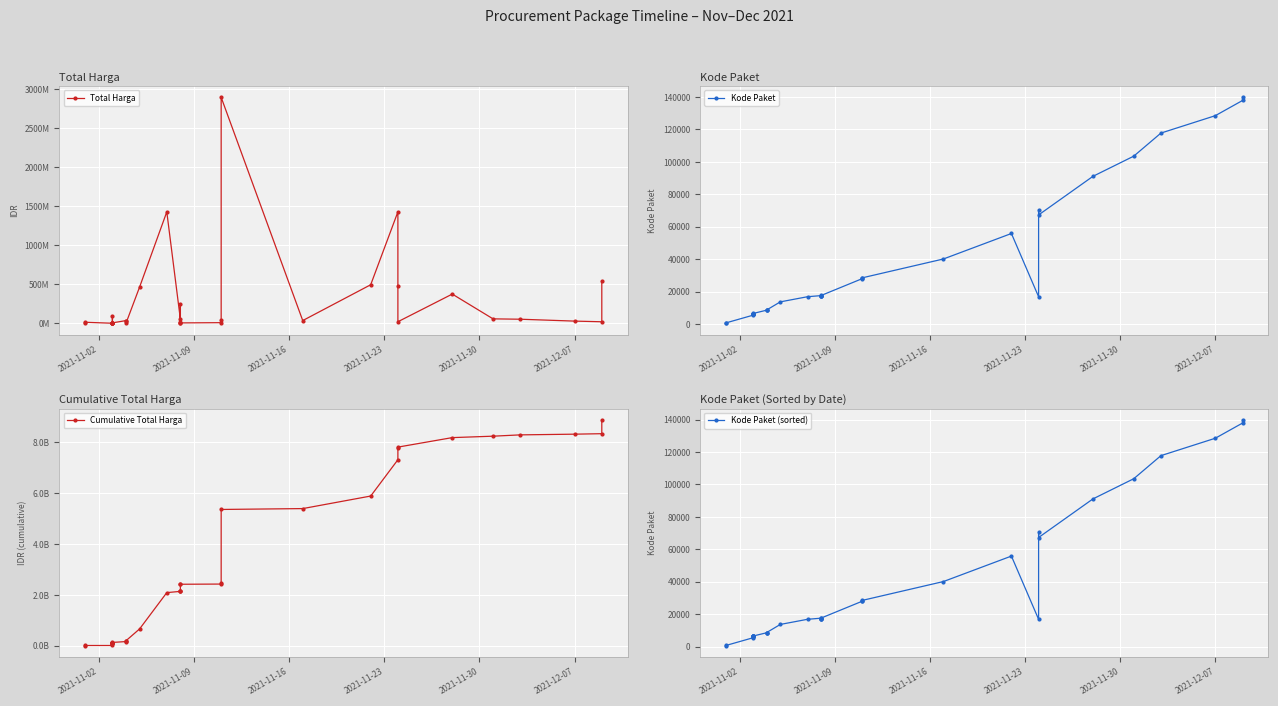

Which series has the largest total across all categories?

Cumulative Total Harga